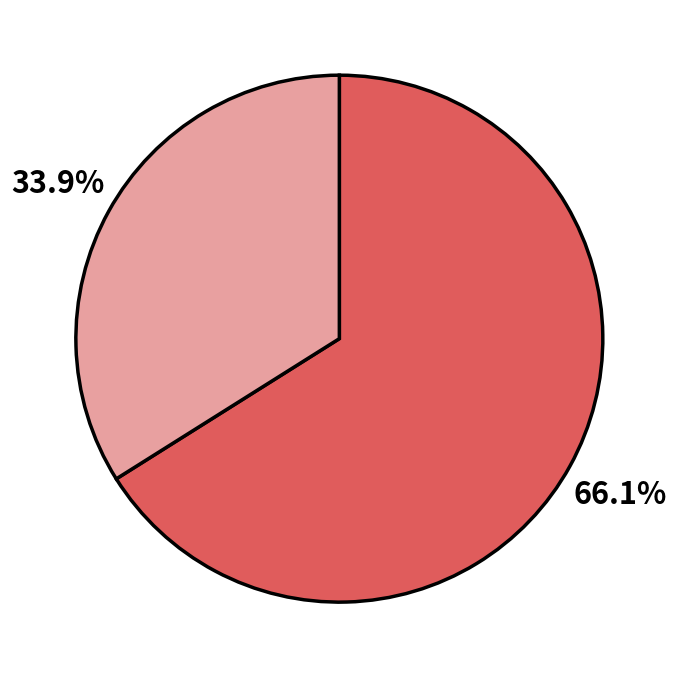

Is there any slice that represents more than half of the pie?

Yes